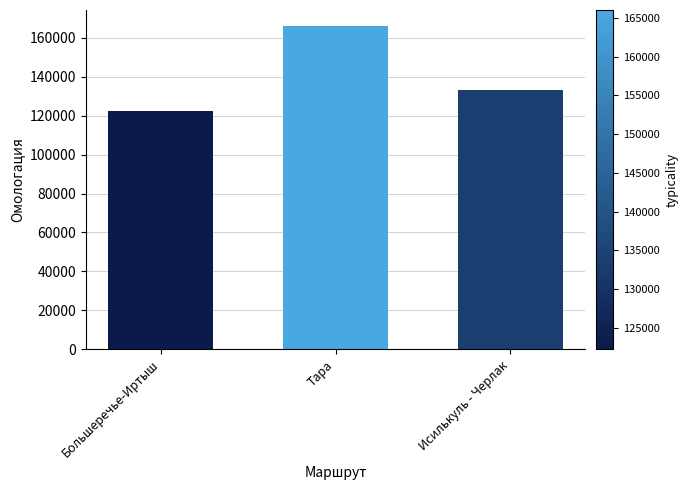

What is the smallest value displayed?

122263